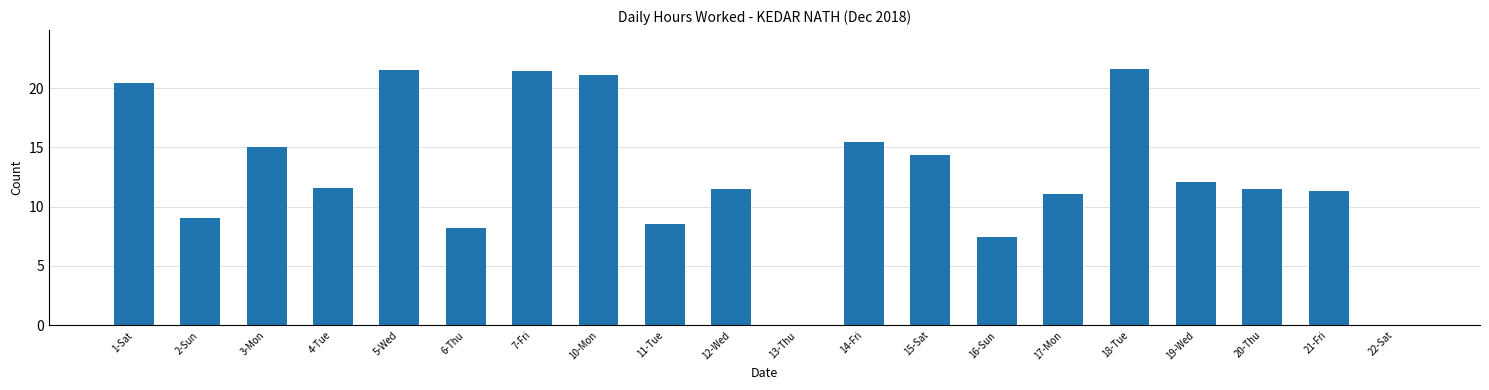

True or false: the data shows 11.5 at 12-Wed.

True